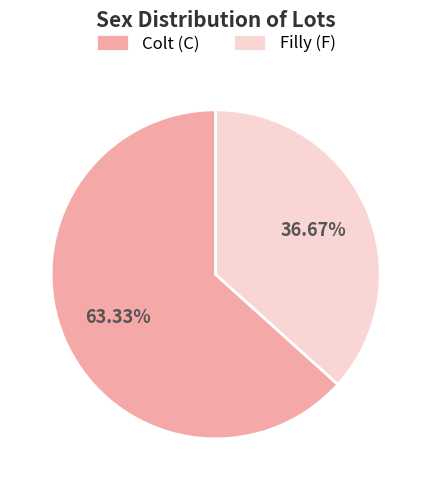

To the nearest percent, what is the average slice percentage?

50%